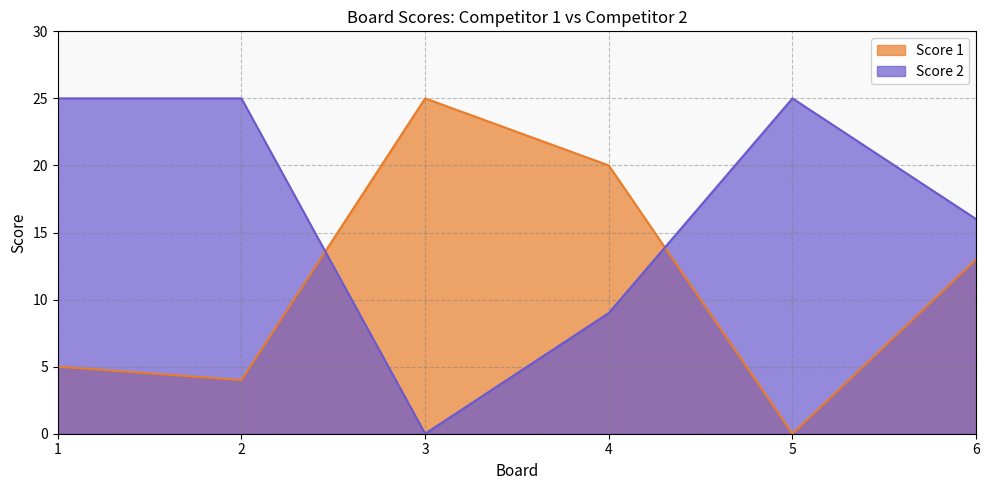

What is the total value across all series at 6?

29